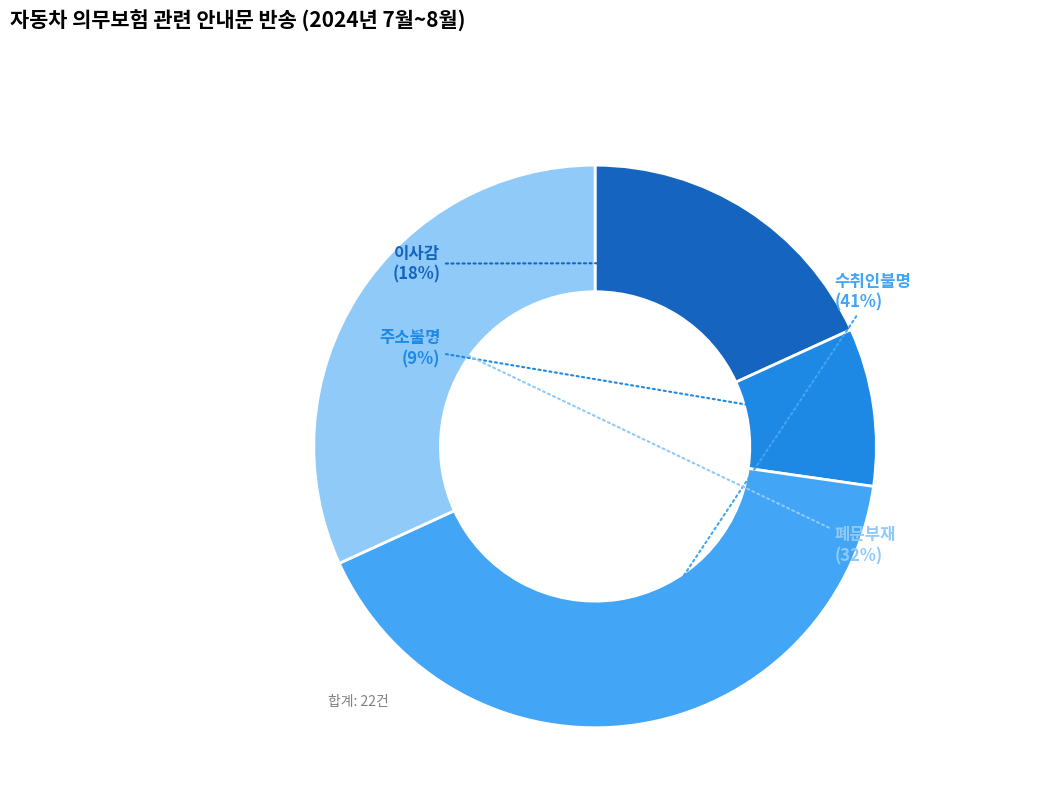

Rank the categories by value from lowest to highest.

주소불명, 이사감, 폐문부재, 수취인불명